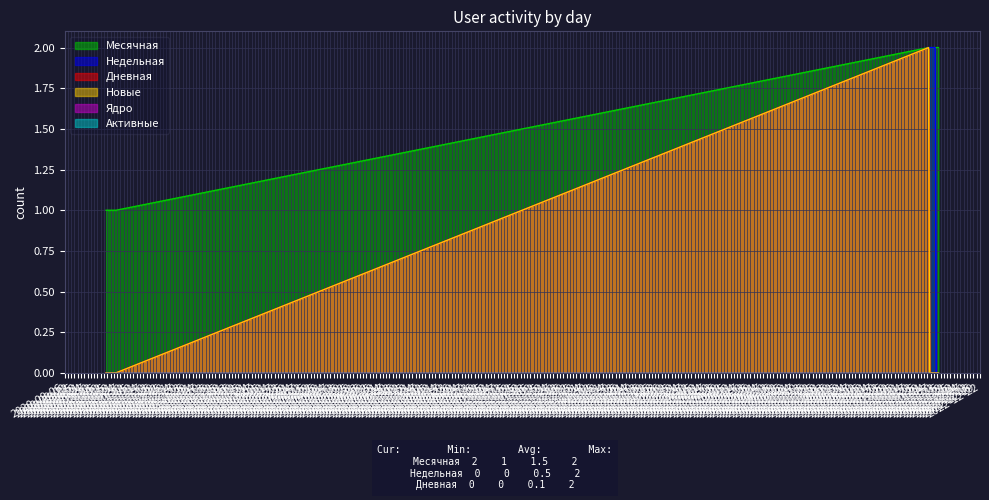

True or false: Новые and Недельная intersect in this chart.

False